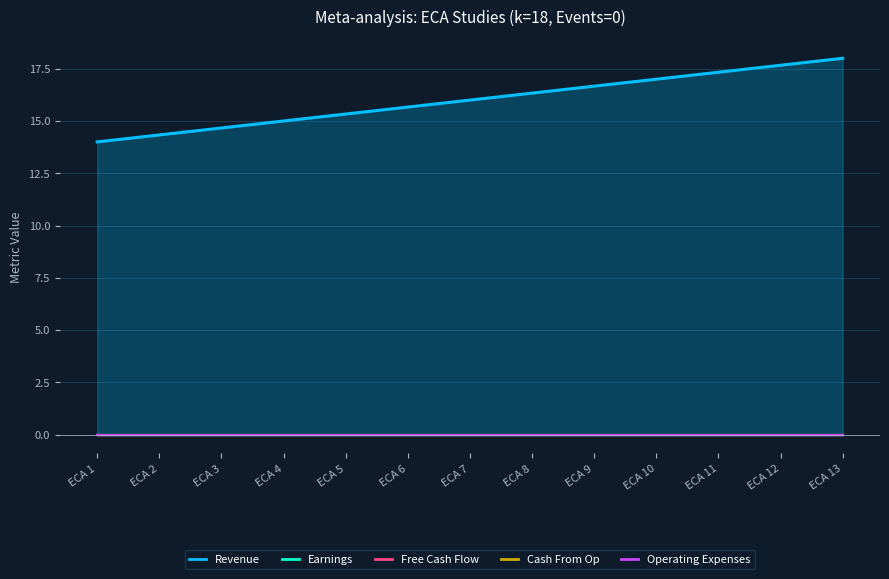

The Revenue series shows 16.7 at ECA 9. True or false?

True